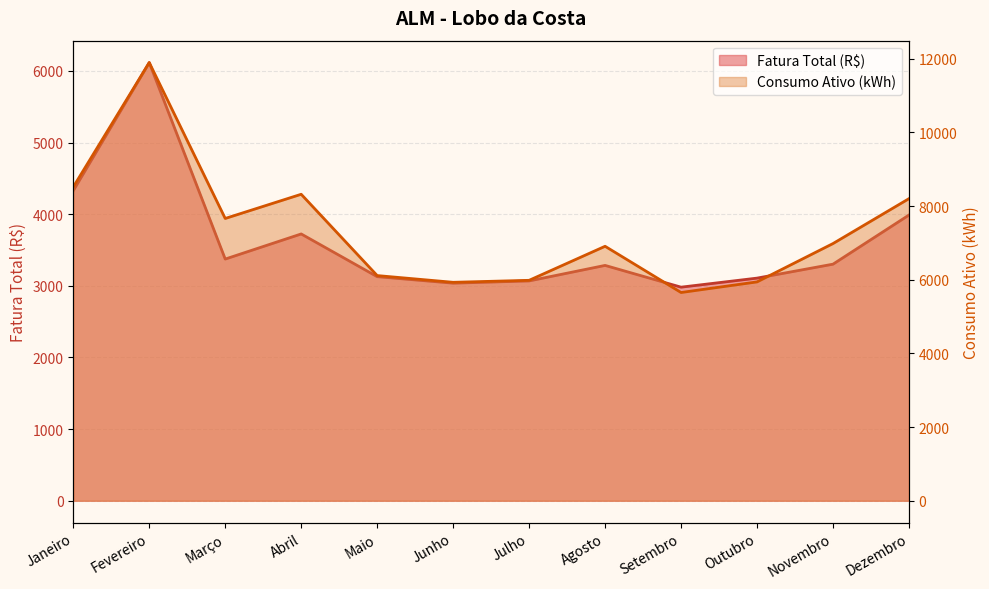

True or false: Fatura Total (R$) and Consumo Ativo (kWh) cross at least once.

False